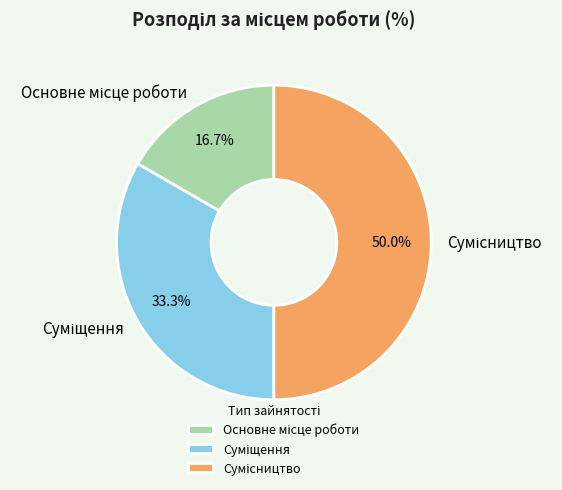

What is the largest slice in the pie chart?

Сумісництво